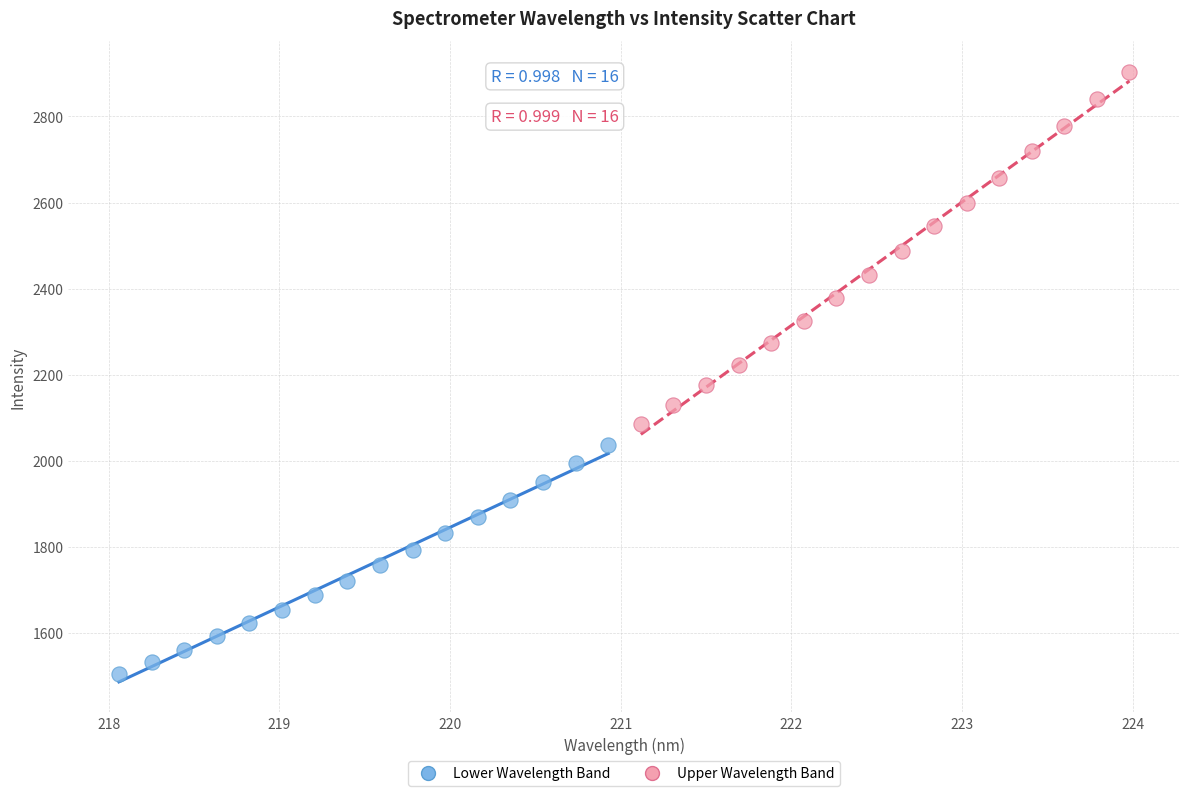

Which series reaches the minimum Y coordinate?

Lower Wavelength Band